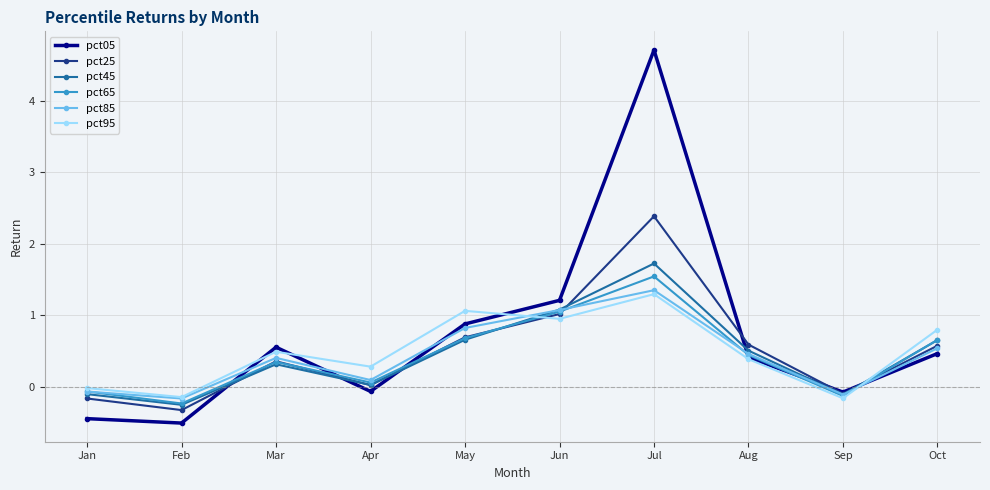

What is the value of the pct05 point at the 7th from the left?

4.7